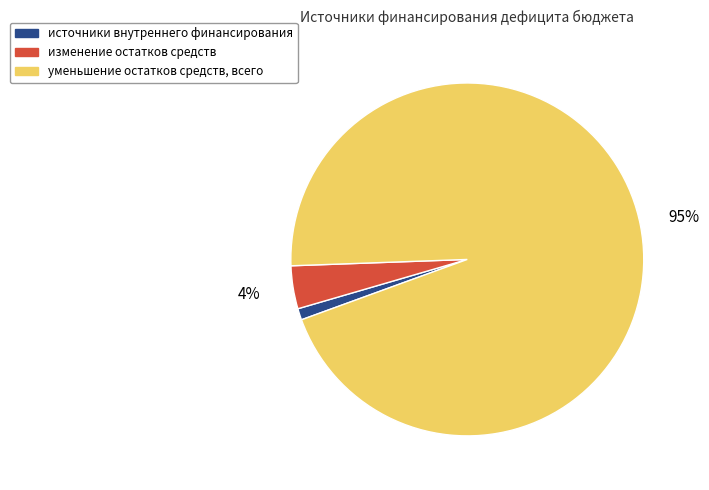

To the nearest percent, what portion does источники внутреннего финансирования represent?

1%